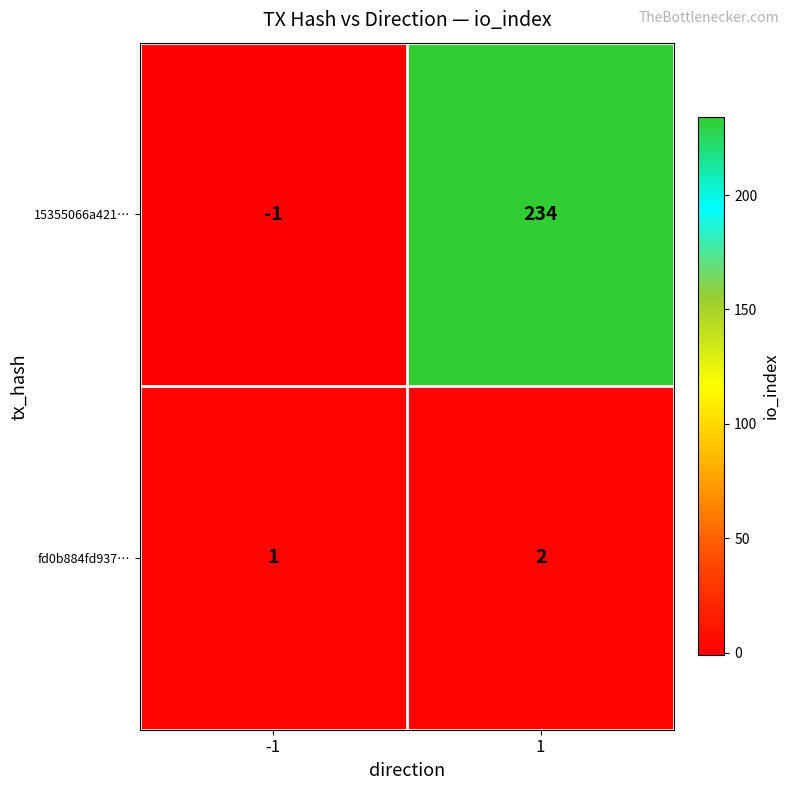

Which series has the largest total across all categories?

15355066a421…